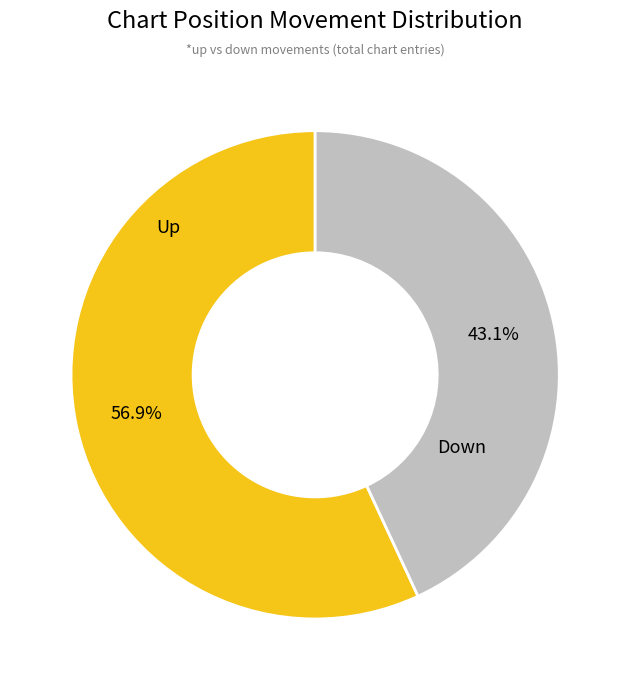

How many segments does this pie chart have?

2